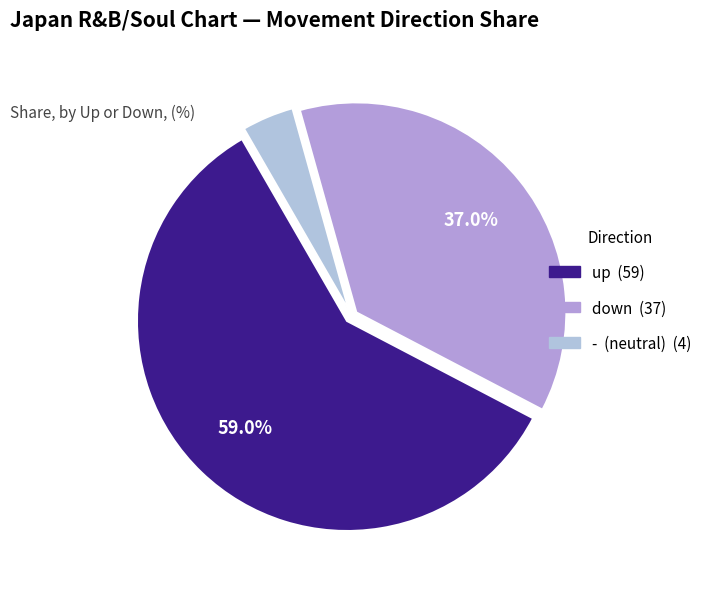

What is the ratio of the value at - to the value at up?

0.1